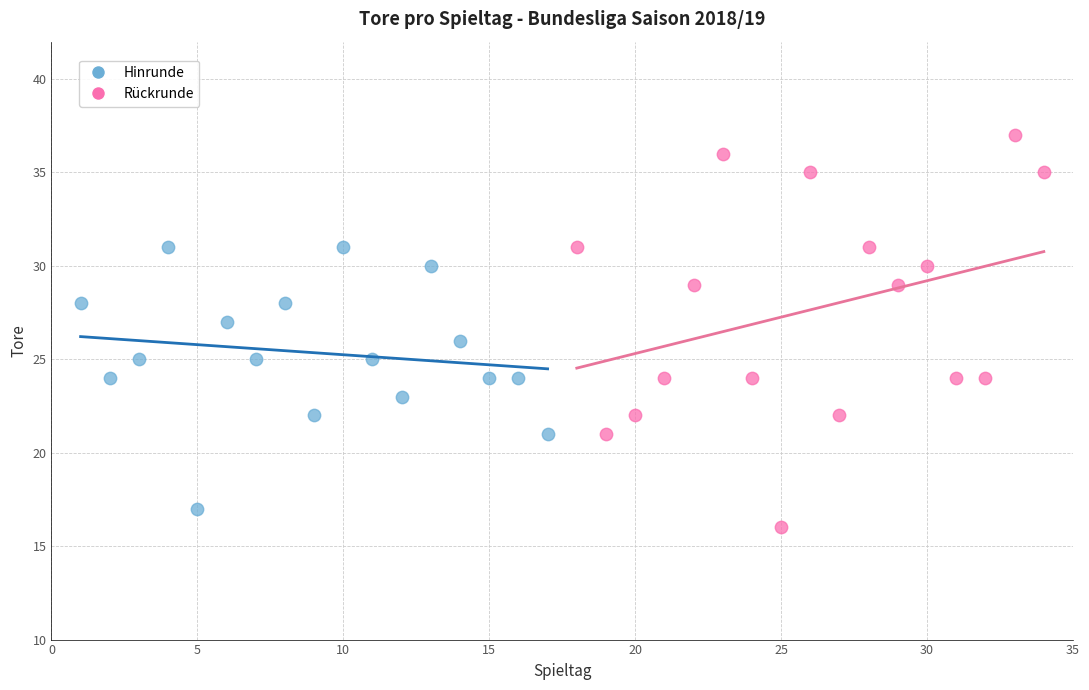

Which series has the largest Y range (max minus min)?

Rückrunde